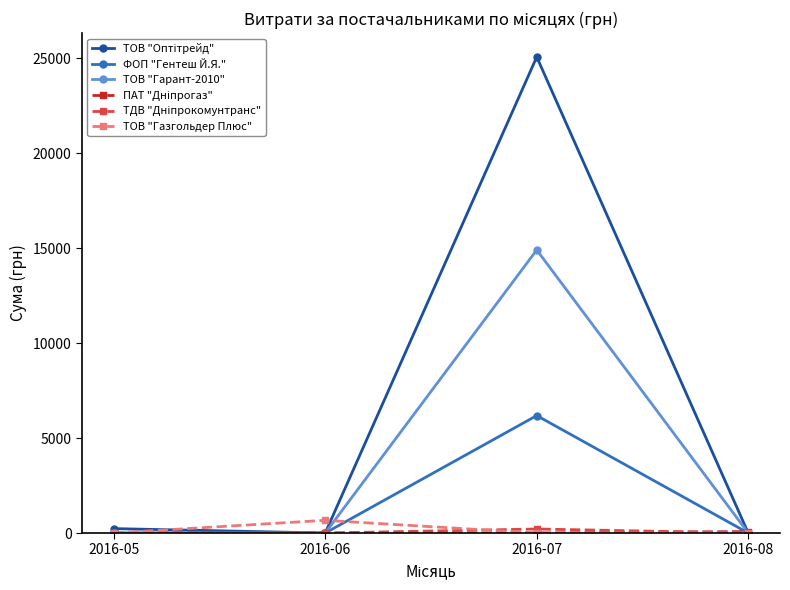

What is the total value across all series at 2016-05?

233.0